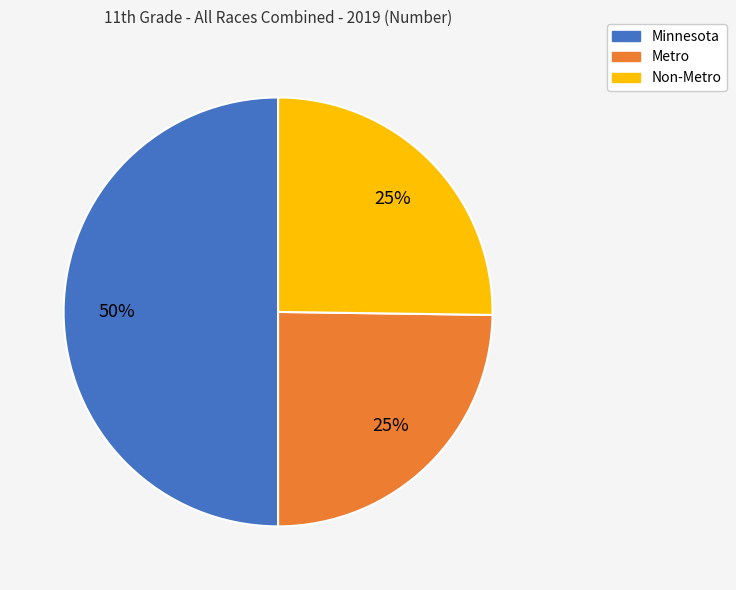

To the nearest percent, what portion does Minnesota represent?

50%